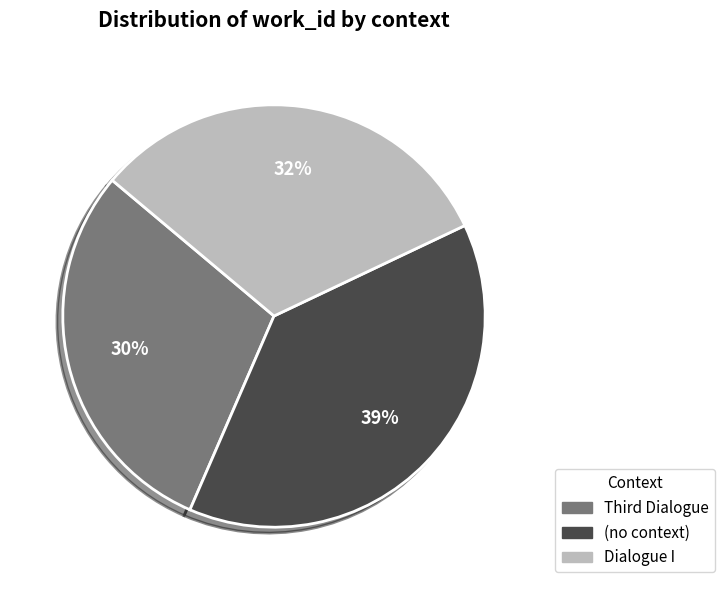

How many segments does this pie chart have?

3